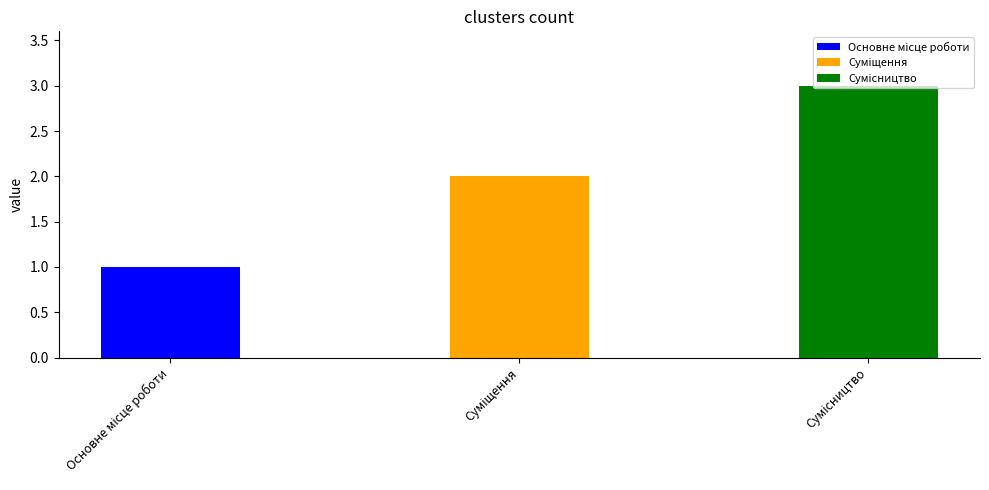

What is the label of the 3rd bar from the left?

Сумісництво